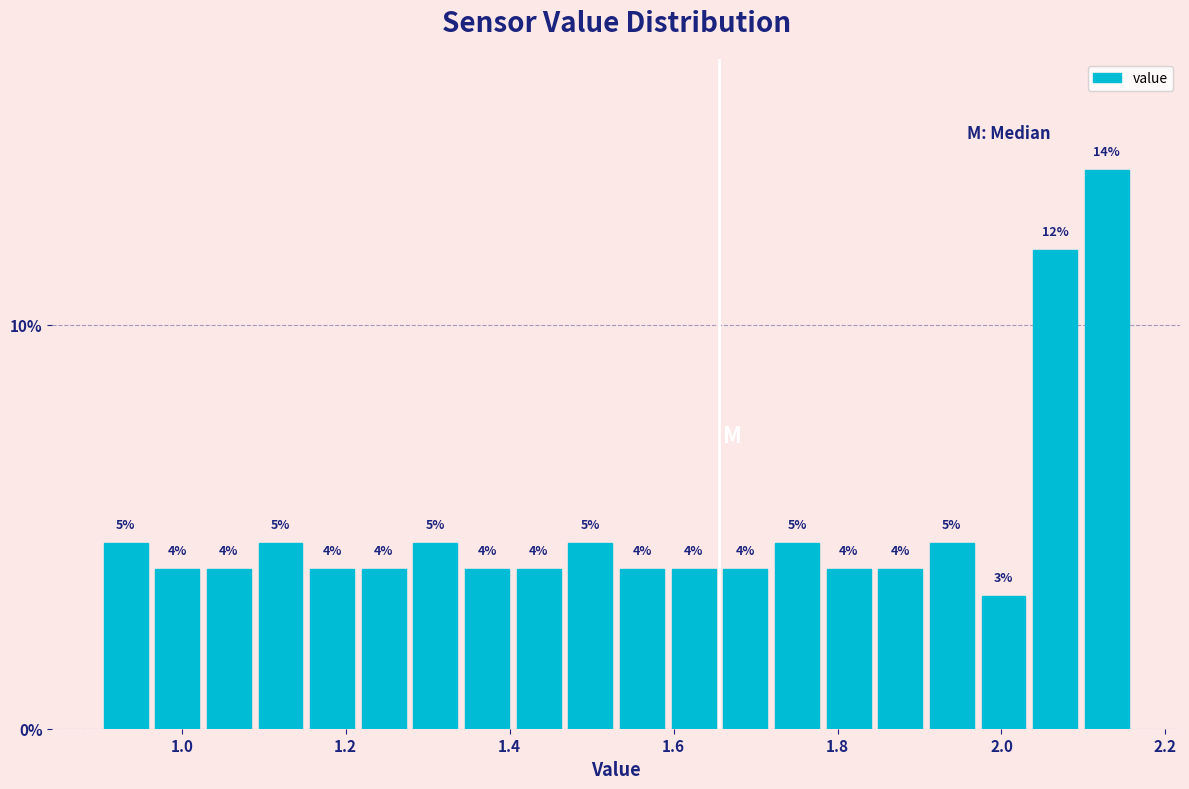

Read against the x-axis, roughly where is the centre of the tallest bar?

2.12